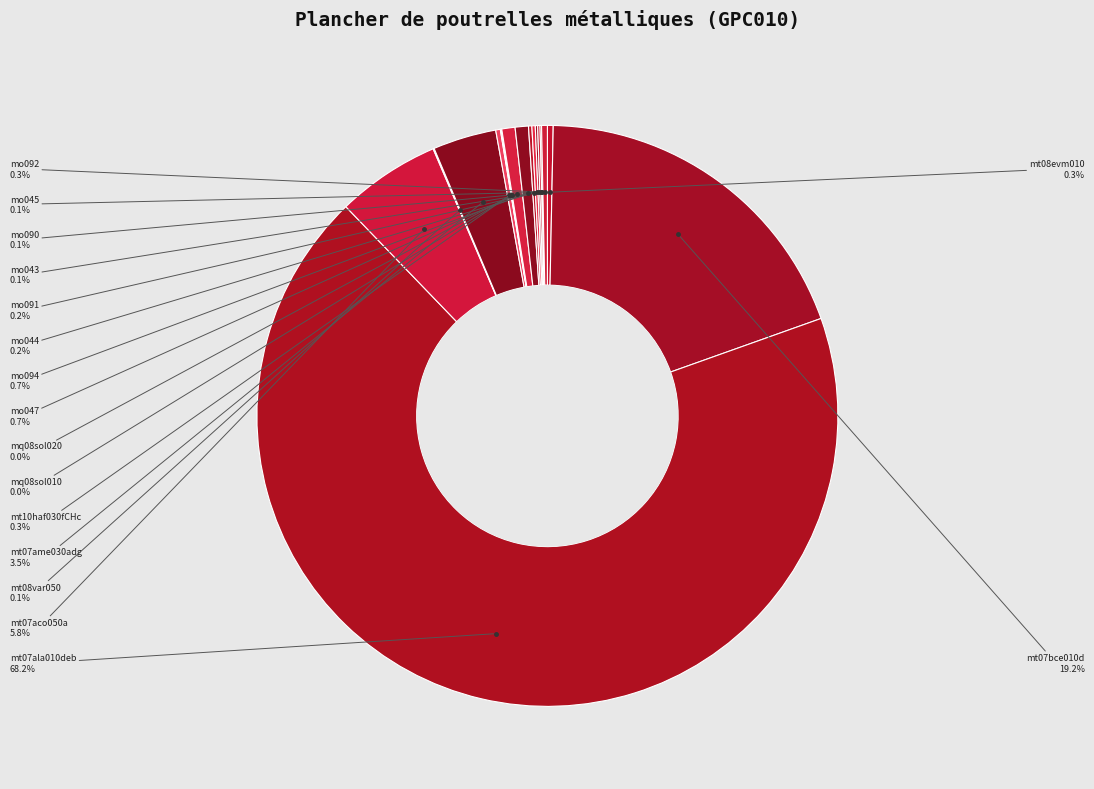

Is there any slice that represents more than half of the pie?

Yes